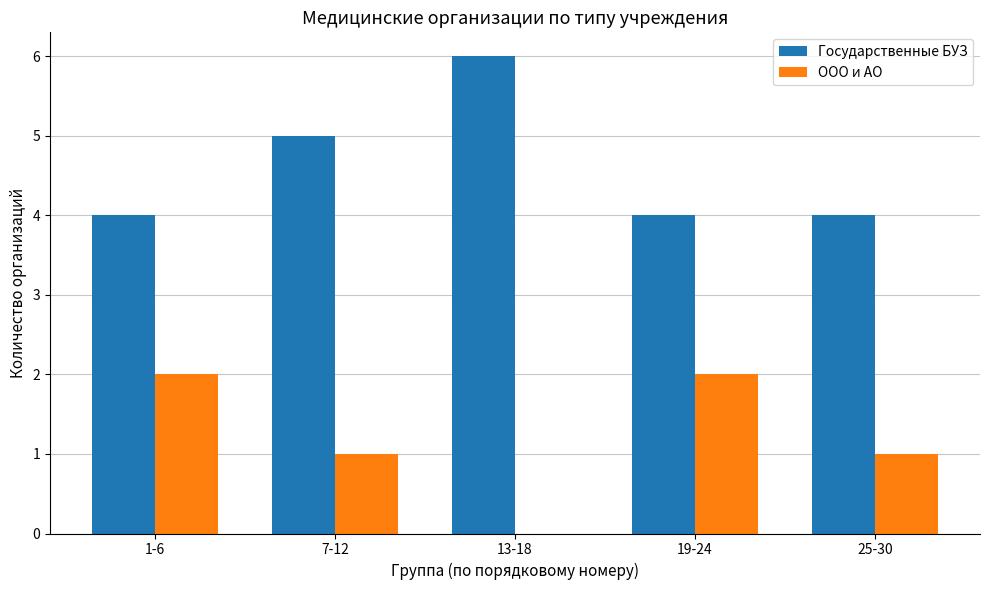

Is the value of Государственные БУЗ at 13-18 greater than the value of ООО и АО at 7-12?

Yes